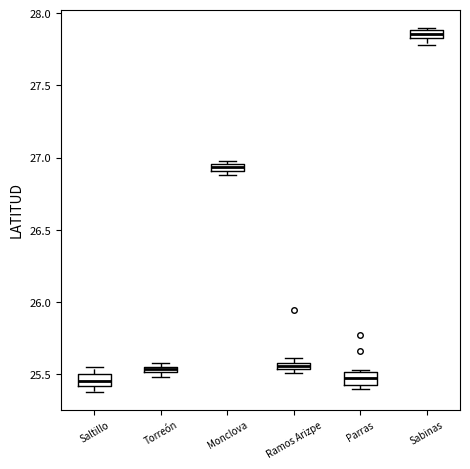

Where is the upper edge of the box for Sabinas on the y-axis? The values are not printed on the chart, so give them approximately, as read against the axis.

27.90